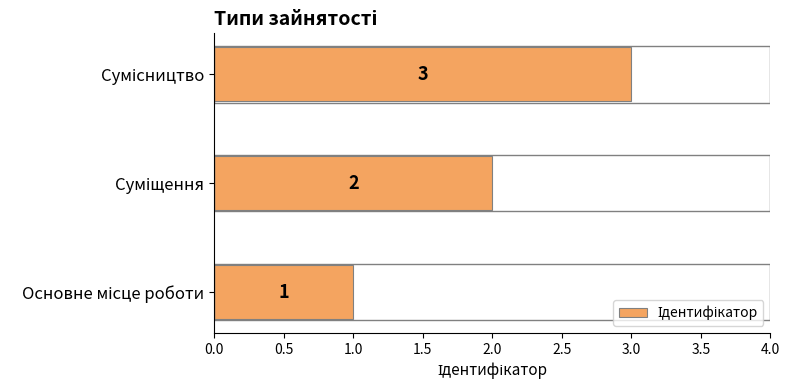

Count the values in the range 1 to 3.

3